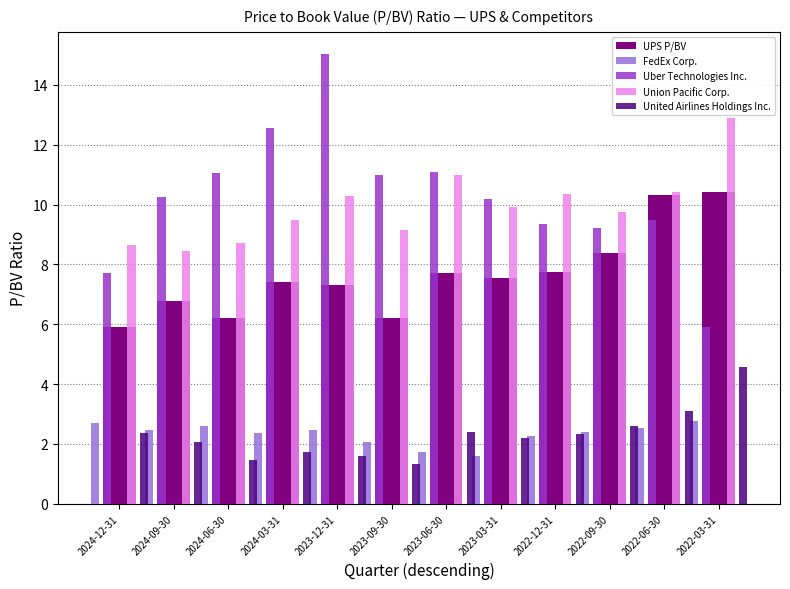

Is the value of Union Pacific Corp. at 2023-06-30 greater than the value of UPS P/BV at 2024-09-30?

Yes